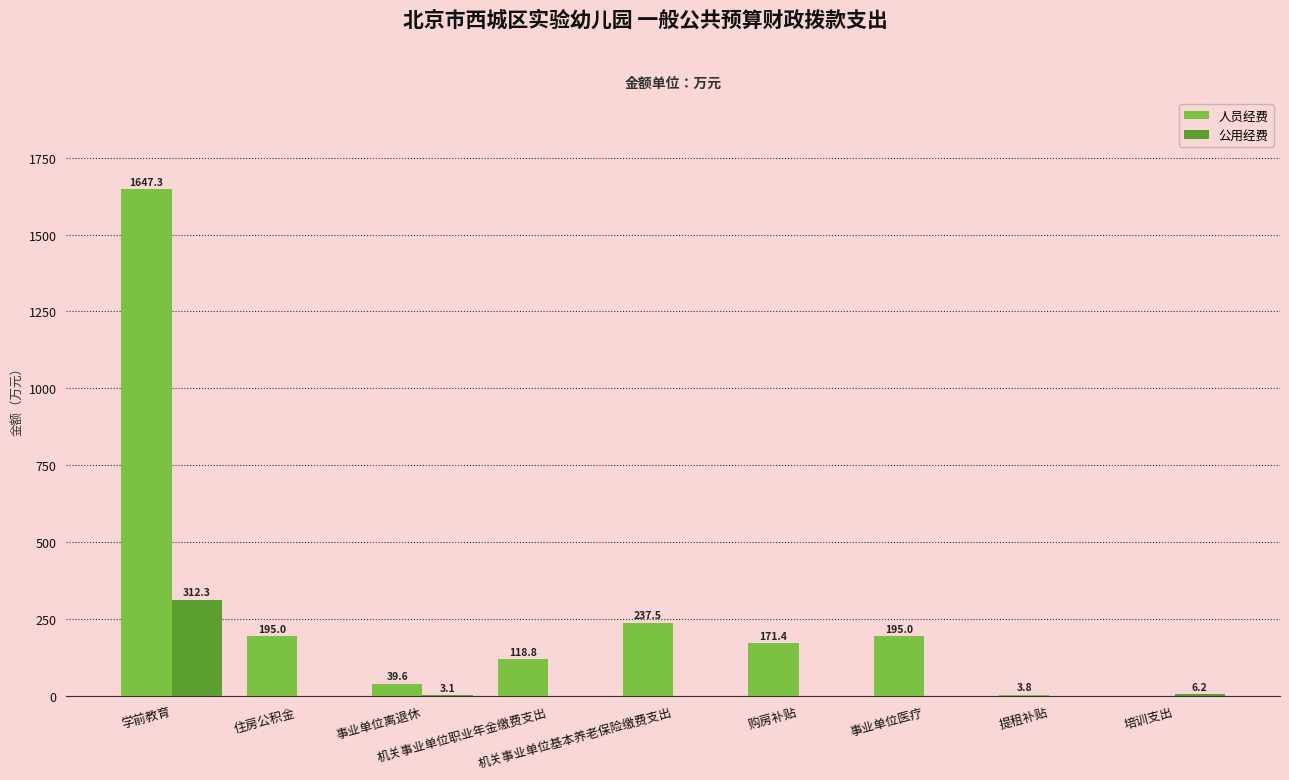

What is the sum of all 公用经费 values?

321.7